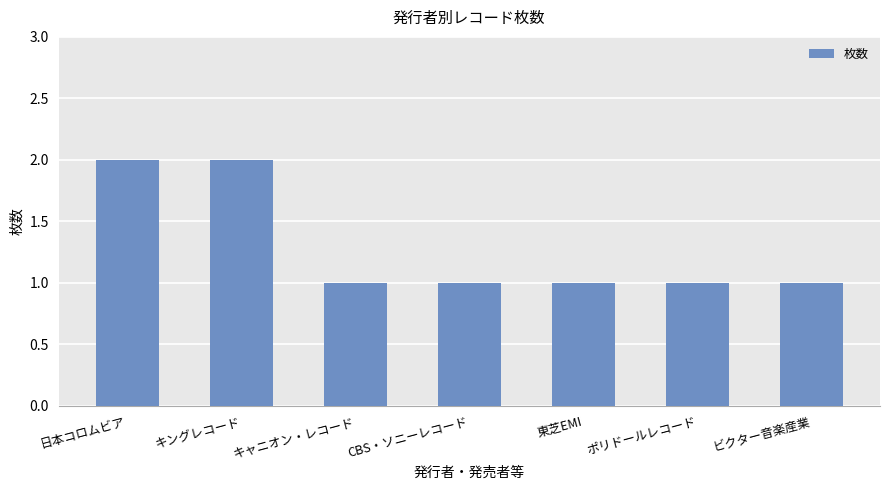

What is the approximate value at 東芝EMI?

1